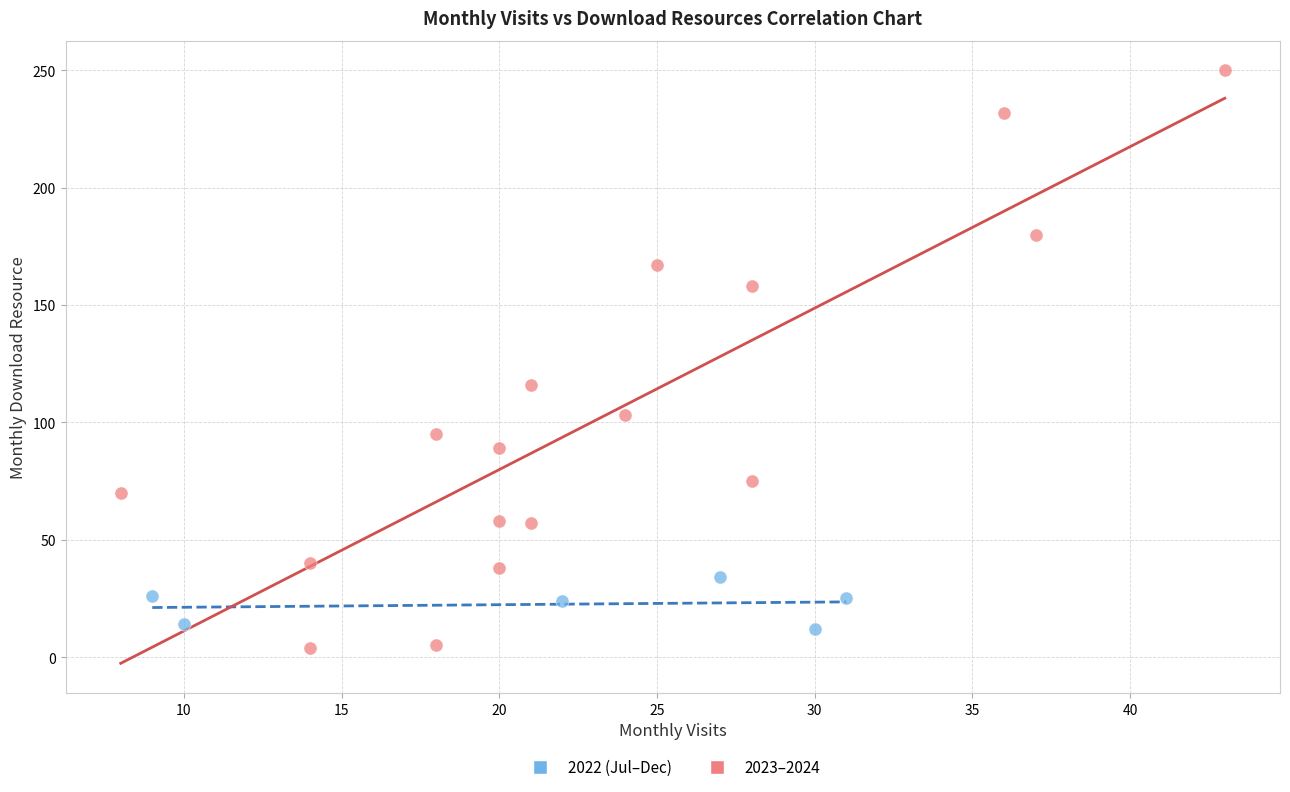

Which series has the largest Y range (max minus min)?

2023–2024